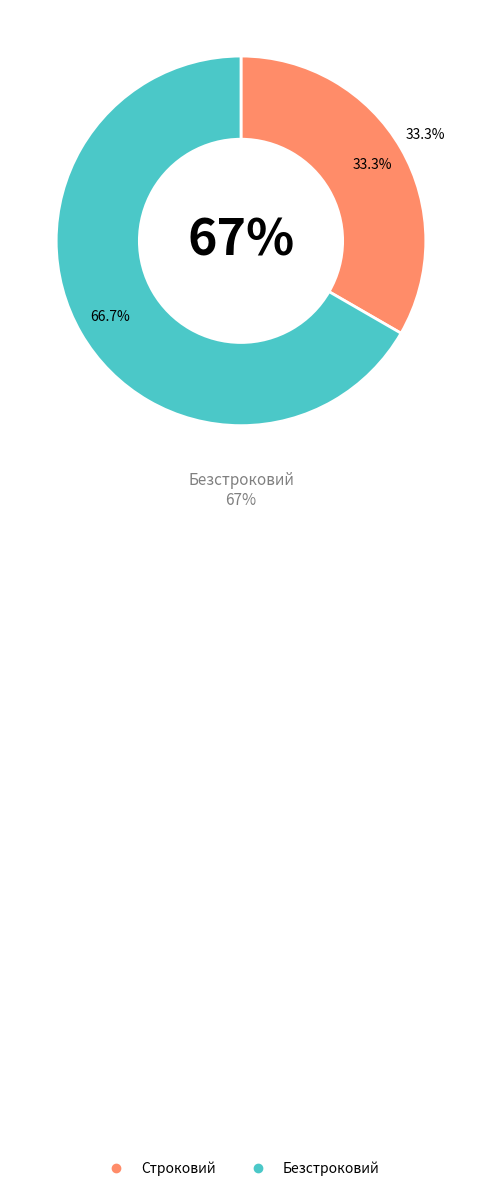

Between Безстроковий and Строковий, which is larger?

Безстроковий